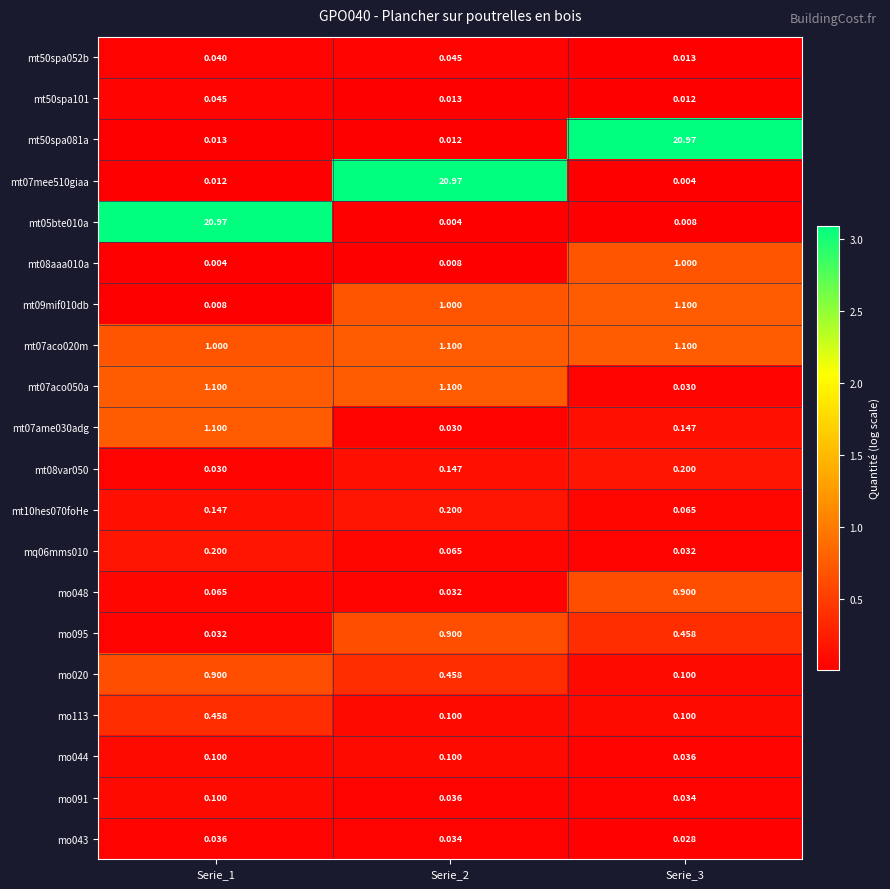

Is the value of mt07aco020m at Serie_2 greater than the value of mt09mif010db at Serie_2?

Yes